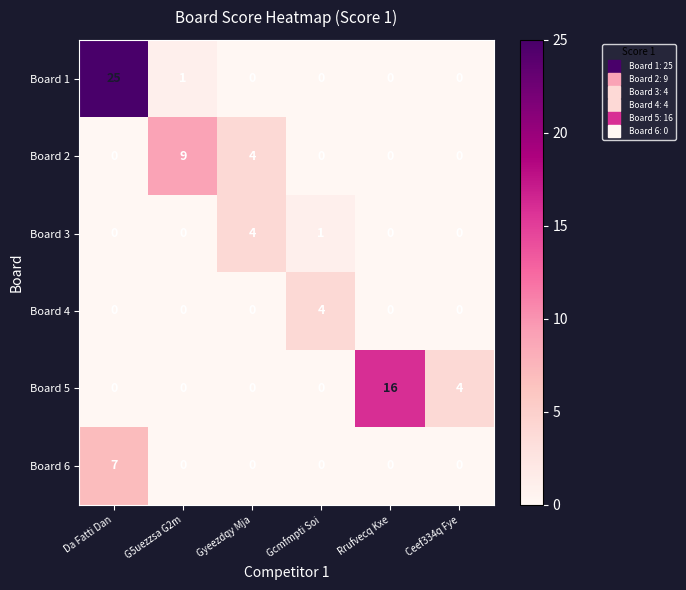

Between Rrufvecq Kxe and Ceef334q Fye, which series saw the biggest shift?

Board 5